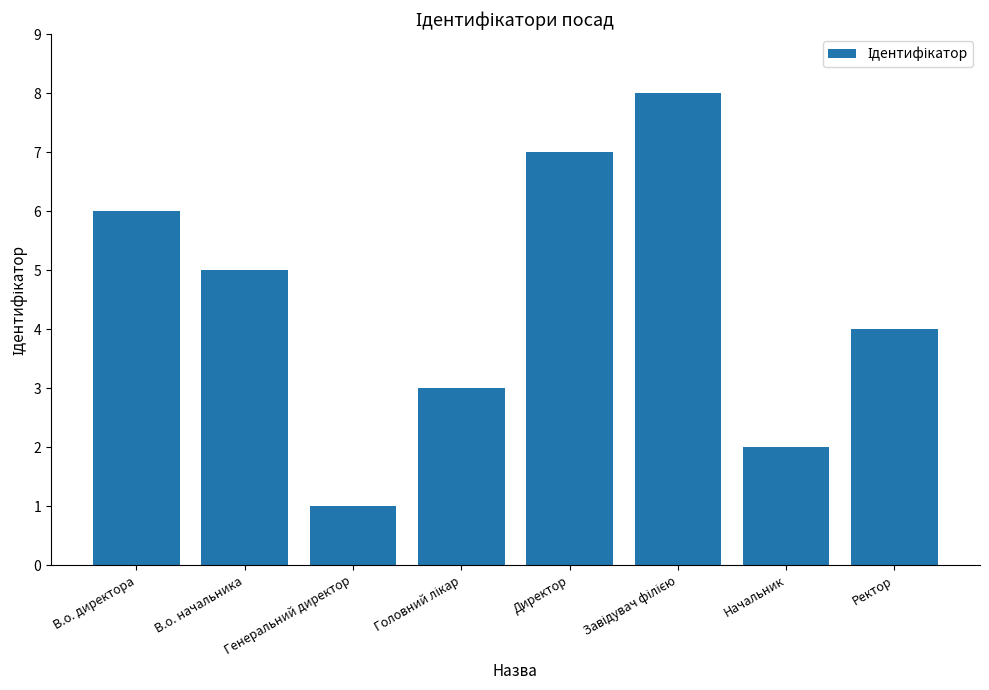

How many data points are less than 5?

4